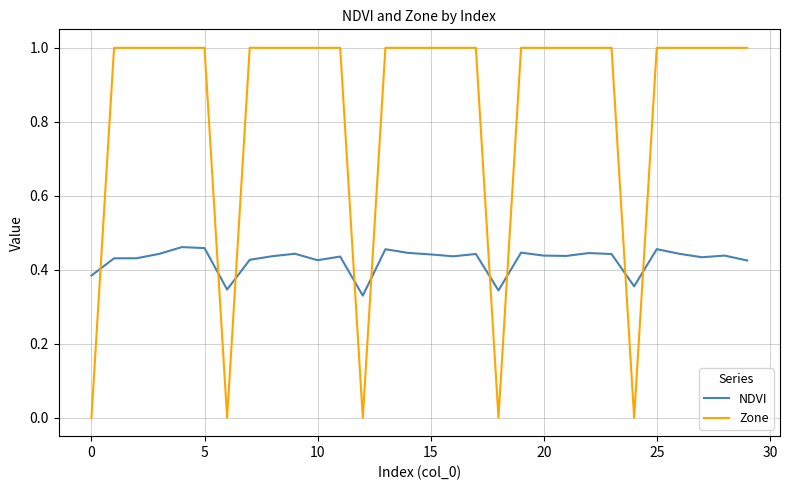

Is this an area chart (filled region under the line)?

No